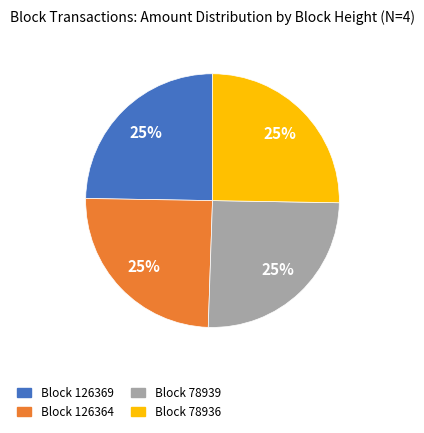

To the nearest percent, what is the combined percentage of Block 78939 and Block 126364?

50%